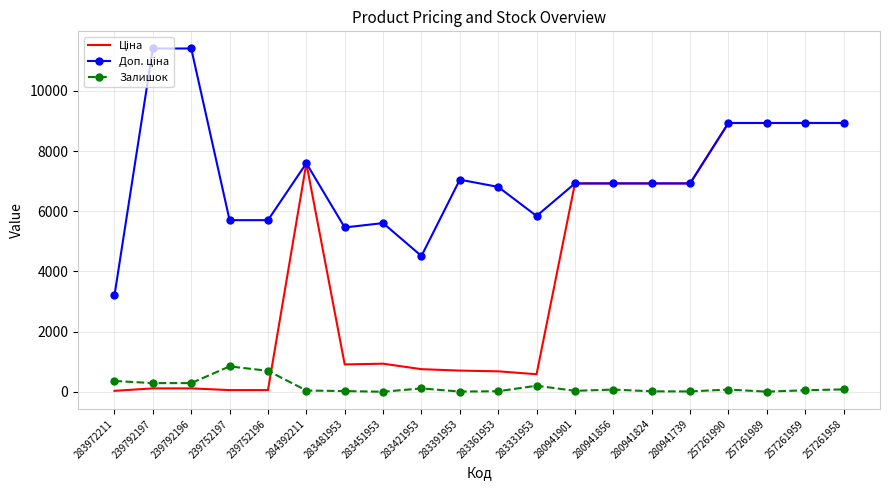

What is the difference between the maximum and minimum values in the Залишок series?

843.0